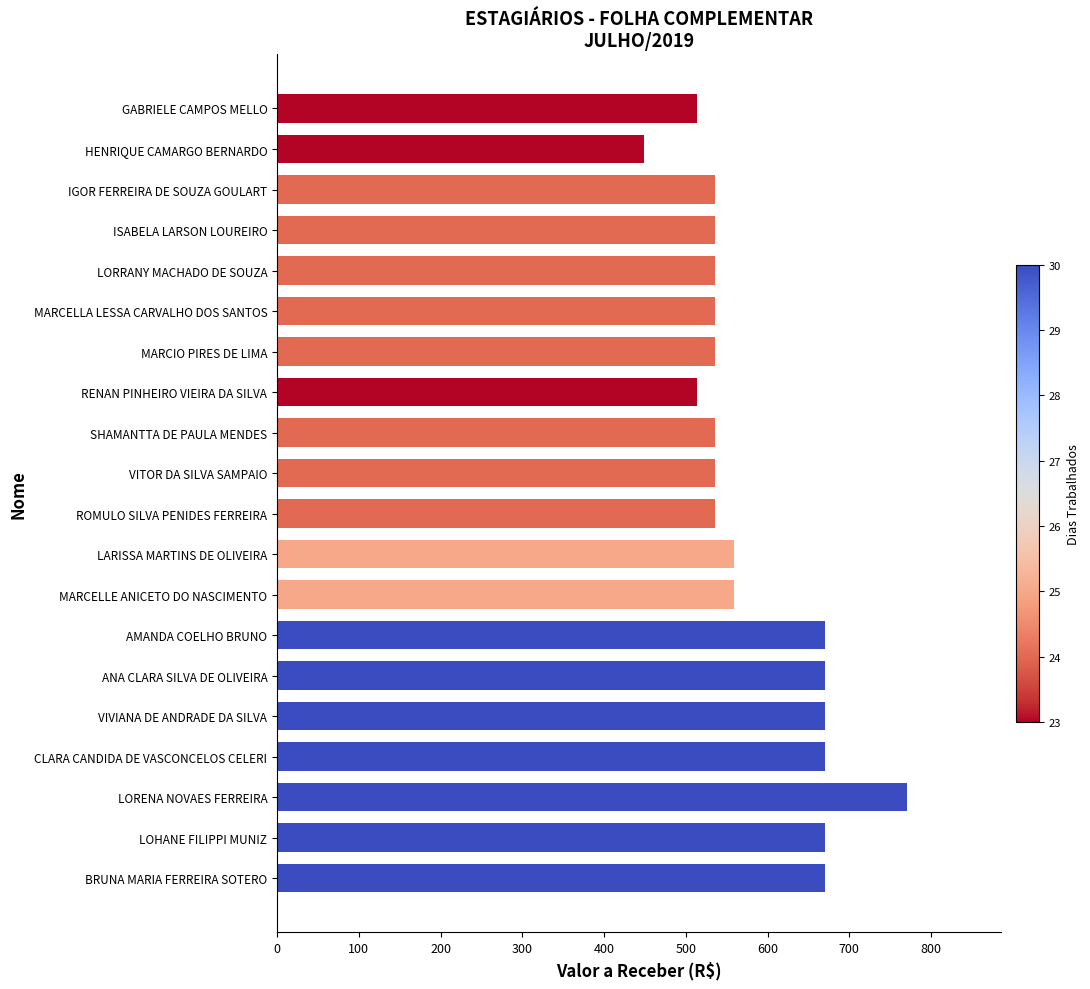

The value at LARISSA MARTINS DE OLIVEIRA is 558.4. True or false?

True